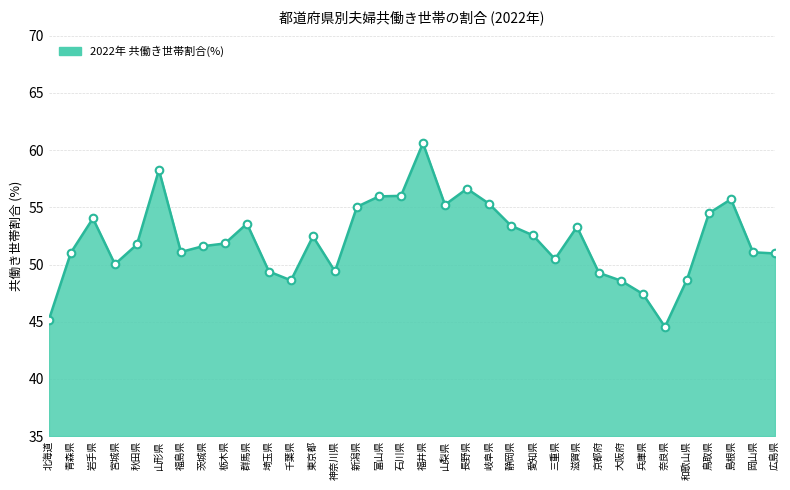

Between 青森県 and 北海道, which is larger?

青森県